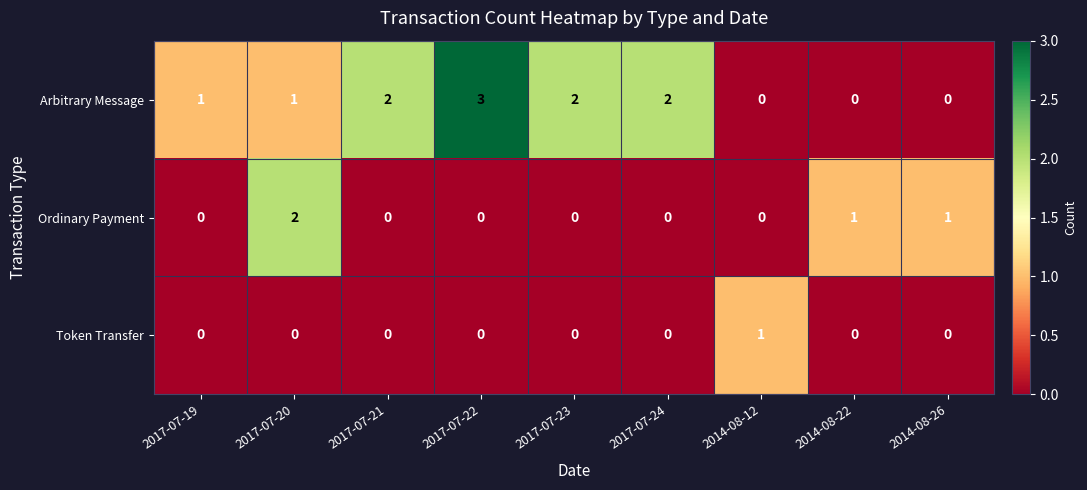

List the series in order of their peak value, highest first.

Arbitrary Message, Ordinary Payment, Token Transfer